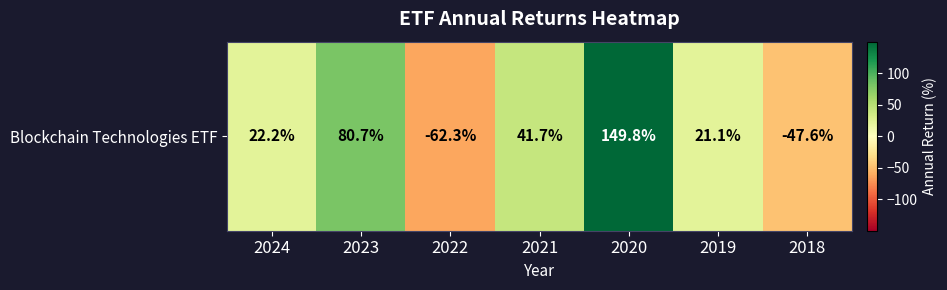

Reading left to right, list all the values displayed in this chart.

2024=22.2	2023=80.7	2022=-62.3	2021=41.7	2020=149.8	2019=21.1	2018=-47.6